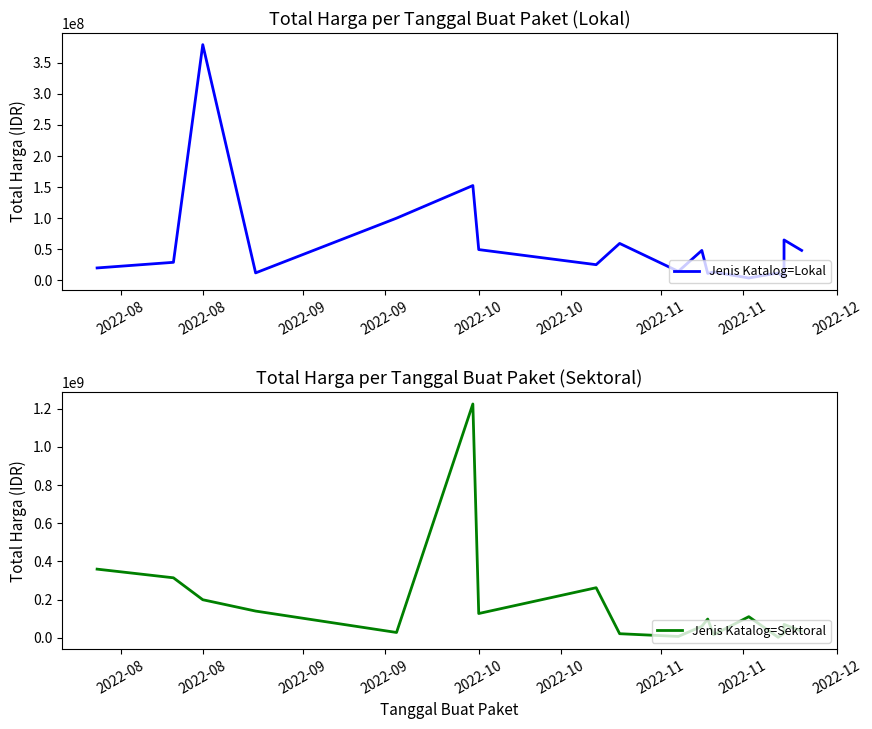

After their last crossing, which series has the higher values: Jenis Katalog=Lokal or Jenis Katalog=Sektoral?

Jenis Katalog=Lokal